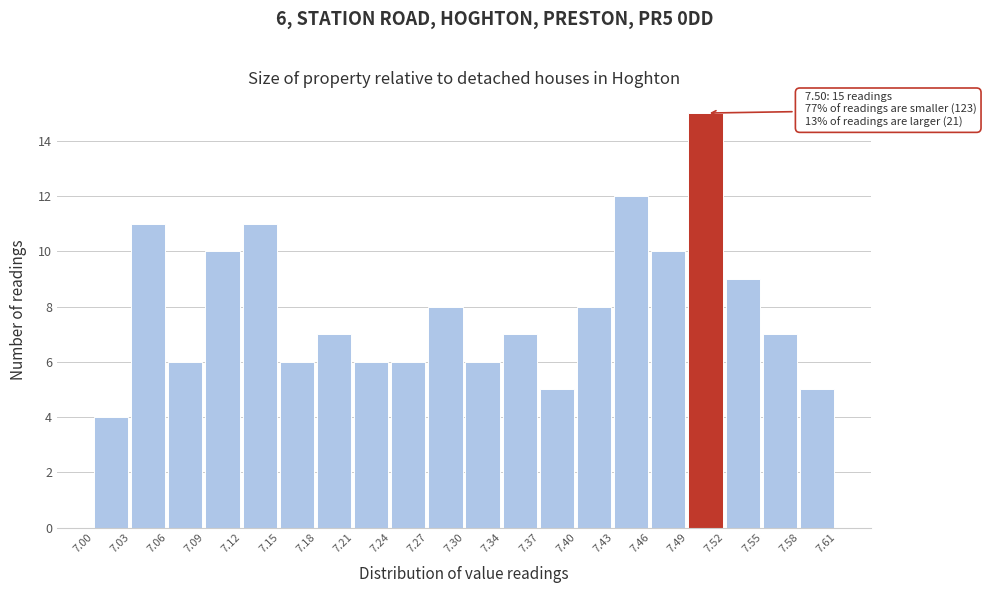

Over which range of the x-axis is the bar tallest?

7.49 to 7.52